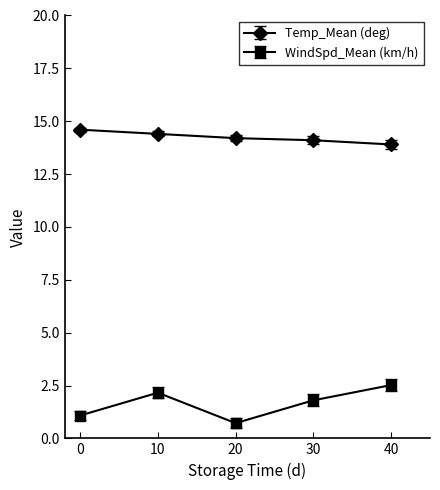

Reading left to right, what are all the values shown in this chart?

Temp_Mean (deg): 14.6	14.4	14.2	14.1	13.9
WindSpd_Mean (km/h): 1.1	2.2	0.7	1.8	2.5